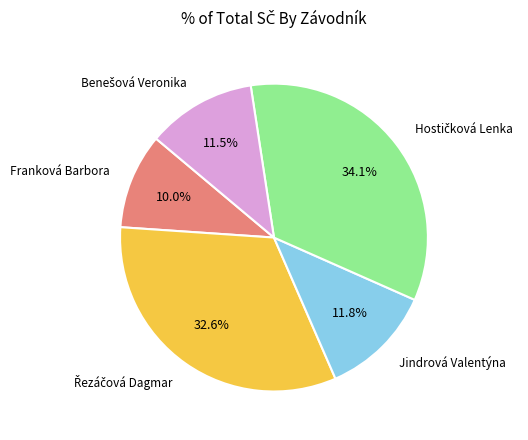

Is there a majority slice in this chart?

No